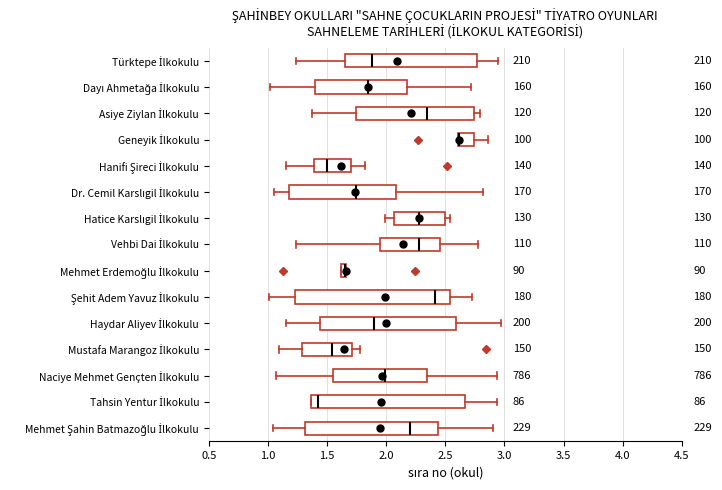

Where does the left whisker of the box for Türktepe İlkokulu end on the x-axis? The values are not printed on the chart, so give them approximately, as read against the axis.

1.25